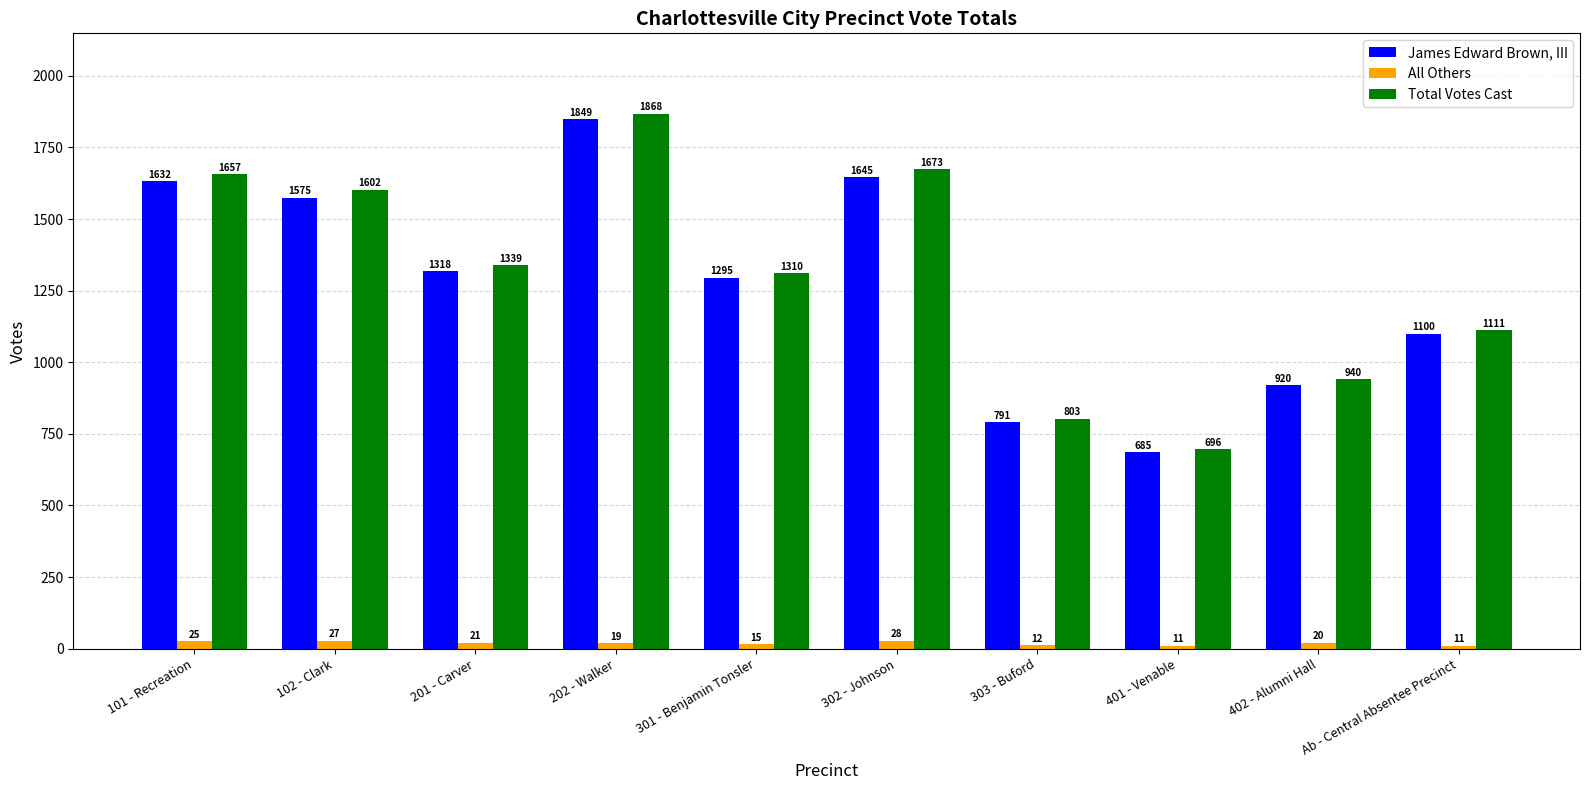

What is the sum of the All Others values at 302 - Johnson and 202 - Walker?

47